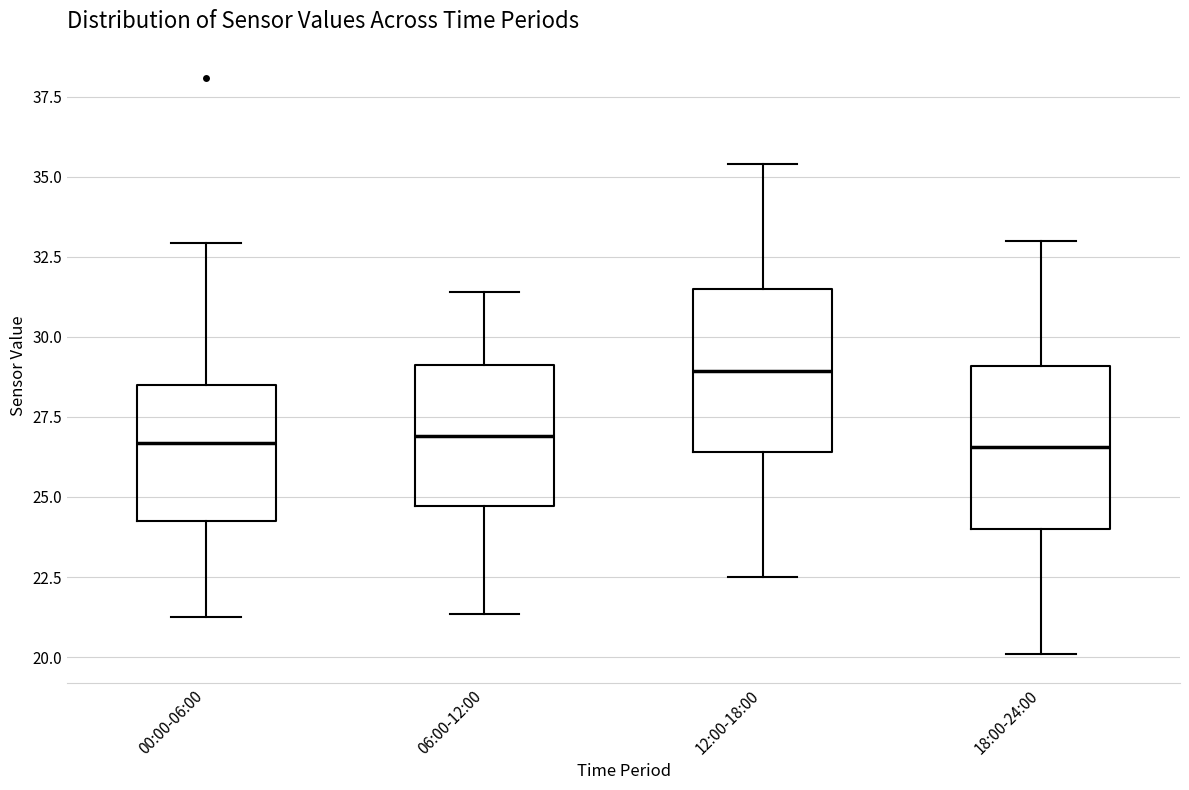

Reading left to right, transcribe this box plot: for each box, give where its median line is, the range the box spans, and where its two whiskers end, as read against the y-axis. The values are not printed on the chart, so give them approximately, as read against the axis.

00:00-06:00: median 26.5, box 24.5 to 28.5, whiskers 21.5 to 33.0
06:00-12:00: median 27.0, box 24.5 to 29.0, whiskers 21.5 to 31.5
12:00-18:00: median 29.0, box 26.5 to 31.5, whiskers 22.5 to 35.5
18:00-24:00: median 26.5, box 24.0 to 29.0, whiskers 20.0 to 33.0